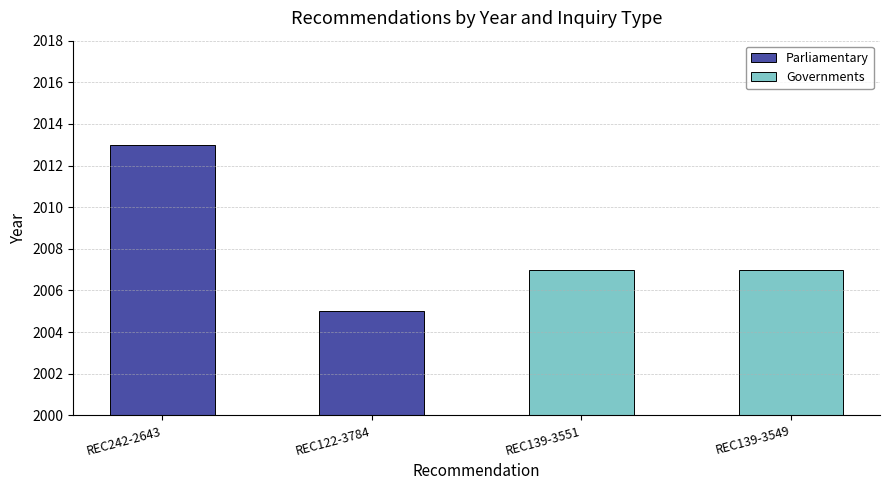

What is the sum of all Governments values?

4014